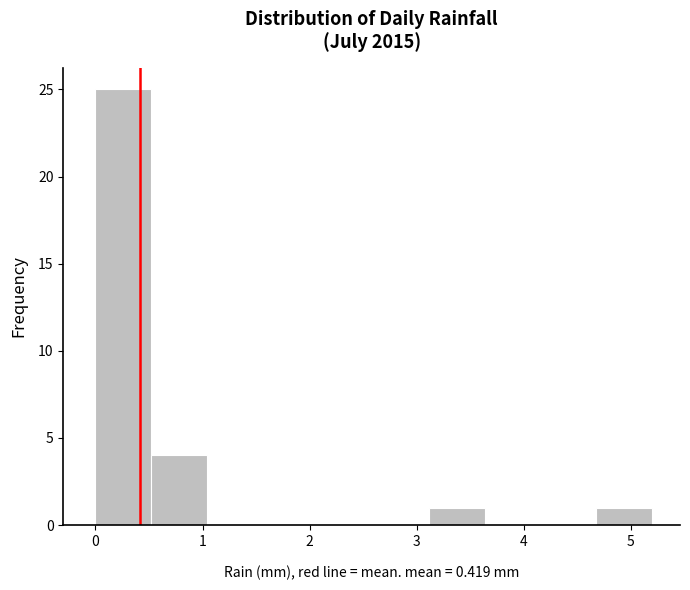

How tall is the bar that spans 3.12 to 3.64 on the x-axis? Neither the bar edges nor the heights are printed on the chart, so give them approximately, as read against the axes.

1